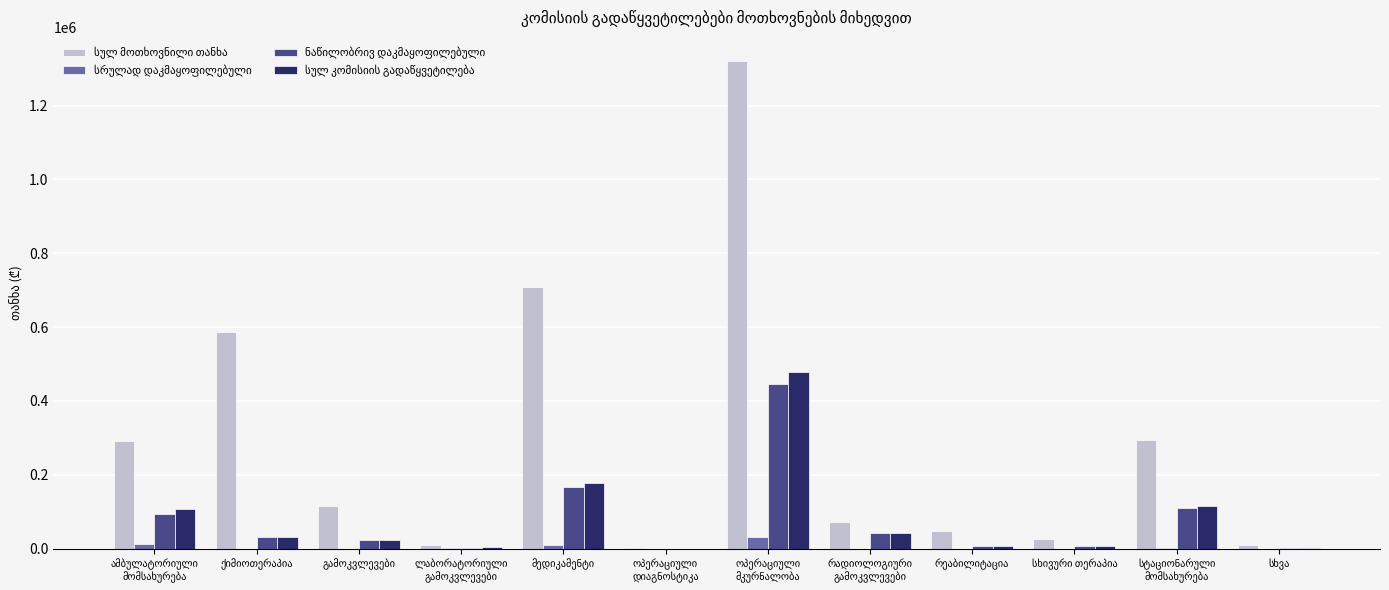

The სულ კომისიის გადაწყვეტილება series shows 8014.0 at სხივური თერაპია. True or false?

True